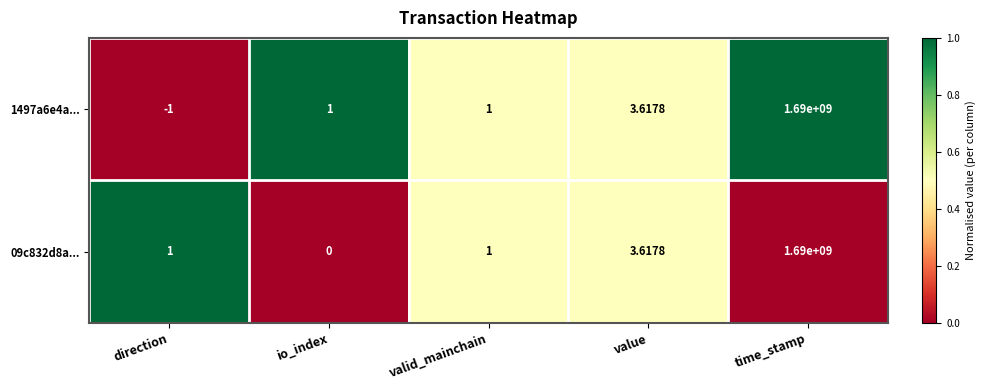

Is the value of 1497a6e4a... at direction greater than the value of 09c832d8a... at direction?

No